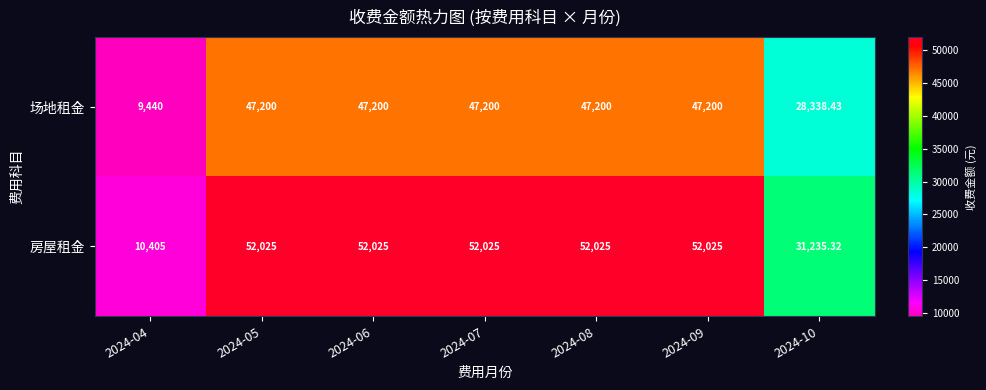

At 2024-10, list the series in order from largest to smallest.

房屋租金, 场地租金